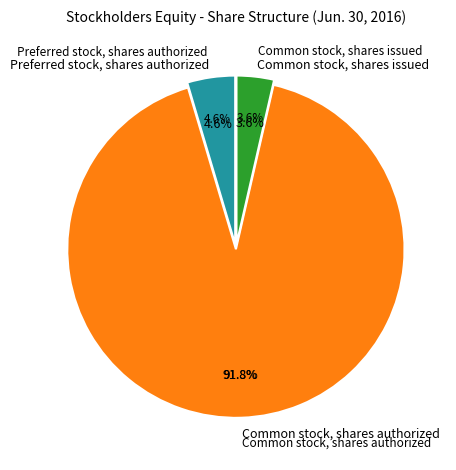

How many slices are in this pie chart?

3